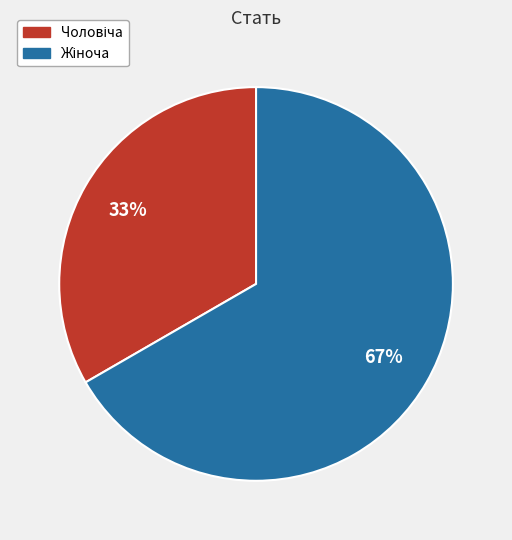

Does any single category account for the majority?

Yes